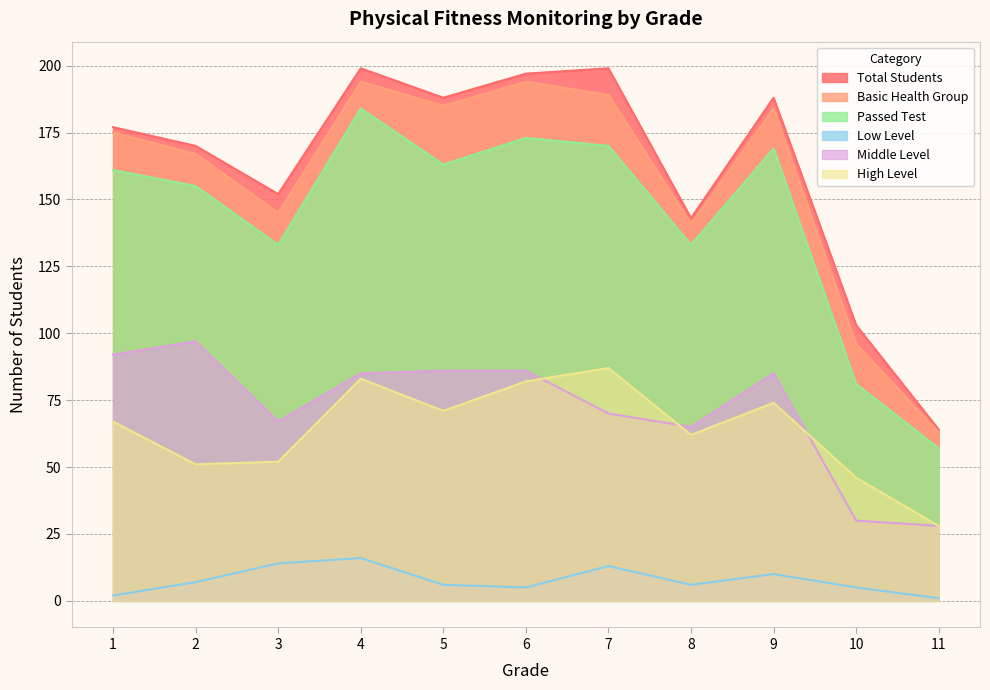

At how many categories does at least one series exceed 123?

9